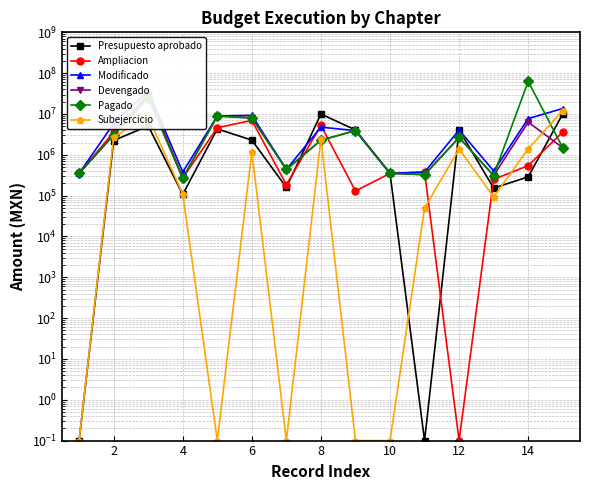

What is the sum of the Devengado values at 8 and 2?

5344489.4